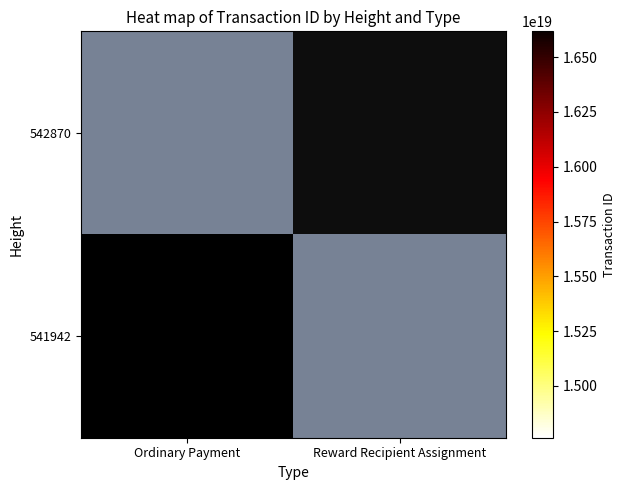

At which category does the chart reach its minimum across all series?

Reward Recipient Assignment